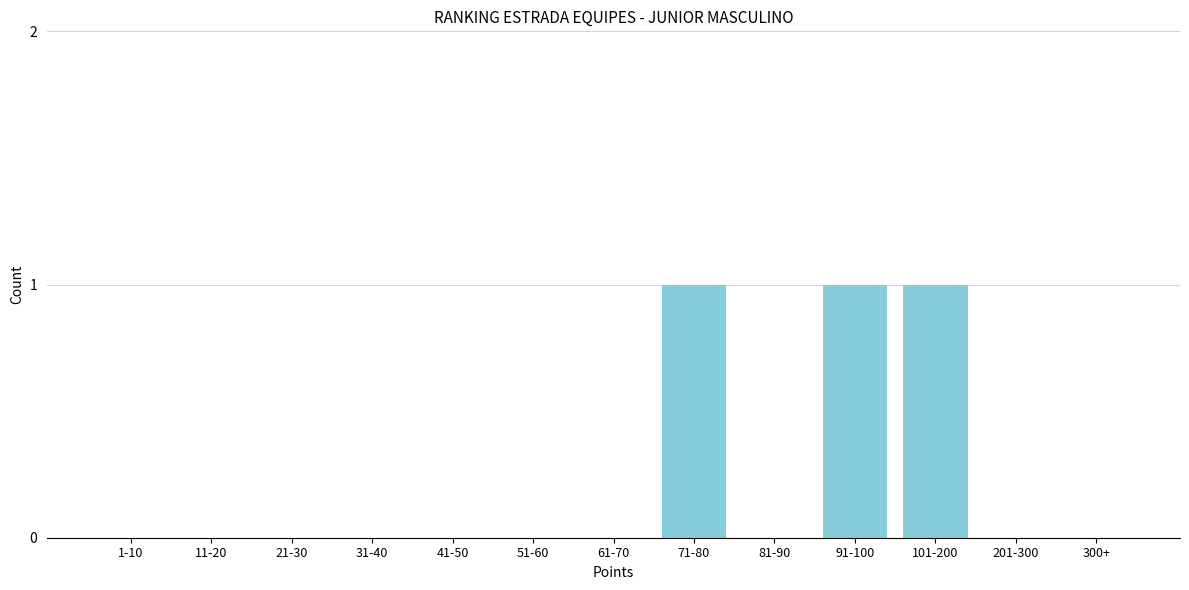

Reading left to right, transcribe all the data shown in this chart.

1-10=0	11-20=0	21-30=0	31-40=0	41-50=0	51-60=0	61-70=0	71-80=1	81-90=0	91-100=1	101-200=1	201-300=0	300+=0